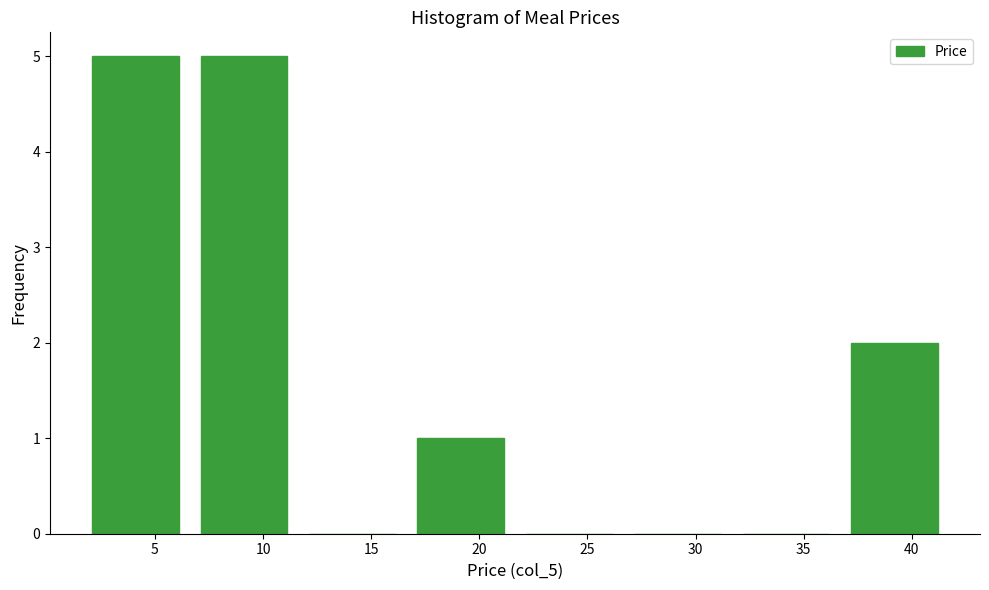

How tall is the bar that spans 16.5 to 21.5 on the x-axis? Neither the bar edges nor the heights are printed on the chart, so give them approximately, as read against the axes.

1